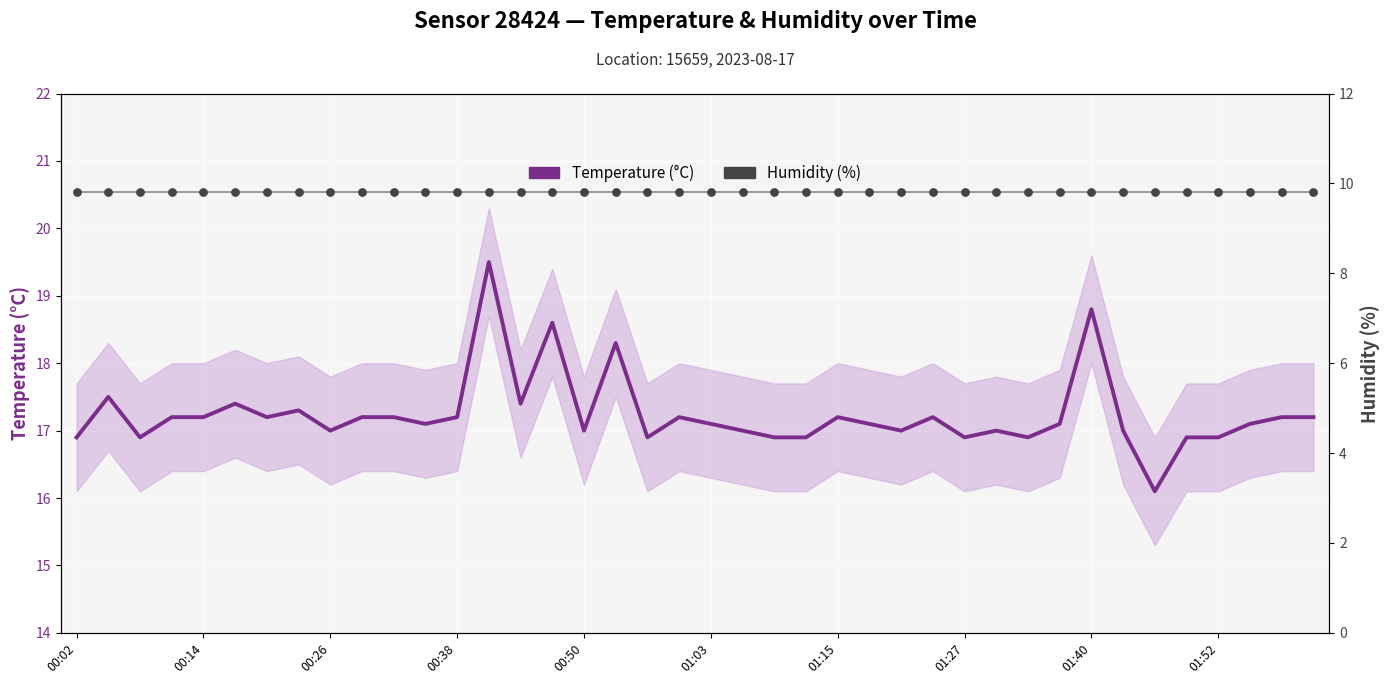

Is the value of Temperature (°C) at 01:40 greater than the value of Humidity (%) at 01:03?

Yes